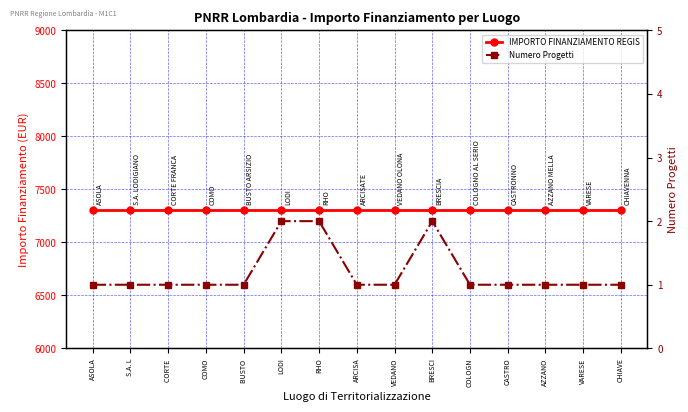

What position from the left is CASTRO?

12